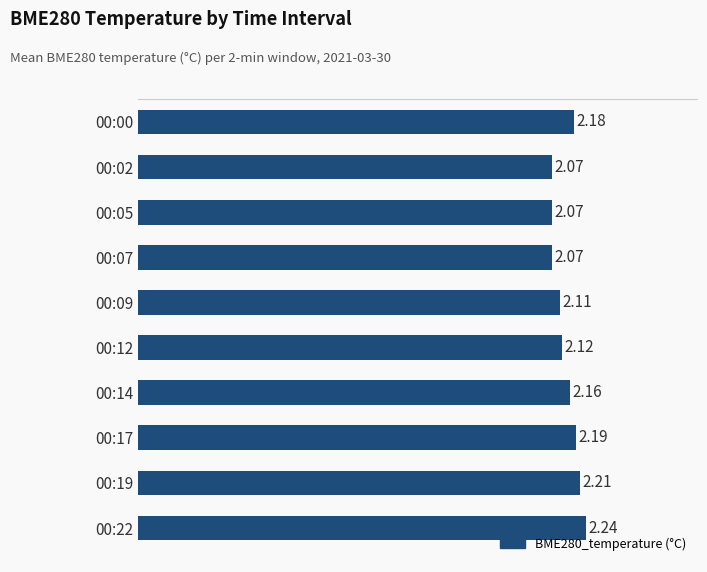

Approximately how many times larger is the value at 00:09 compared to 00:14?

1.0